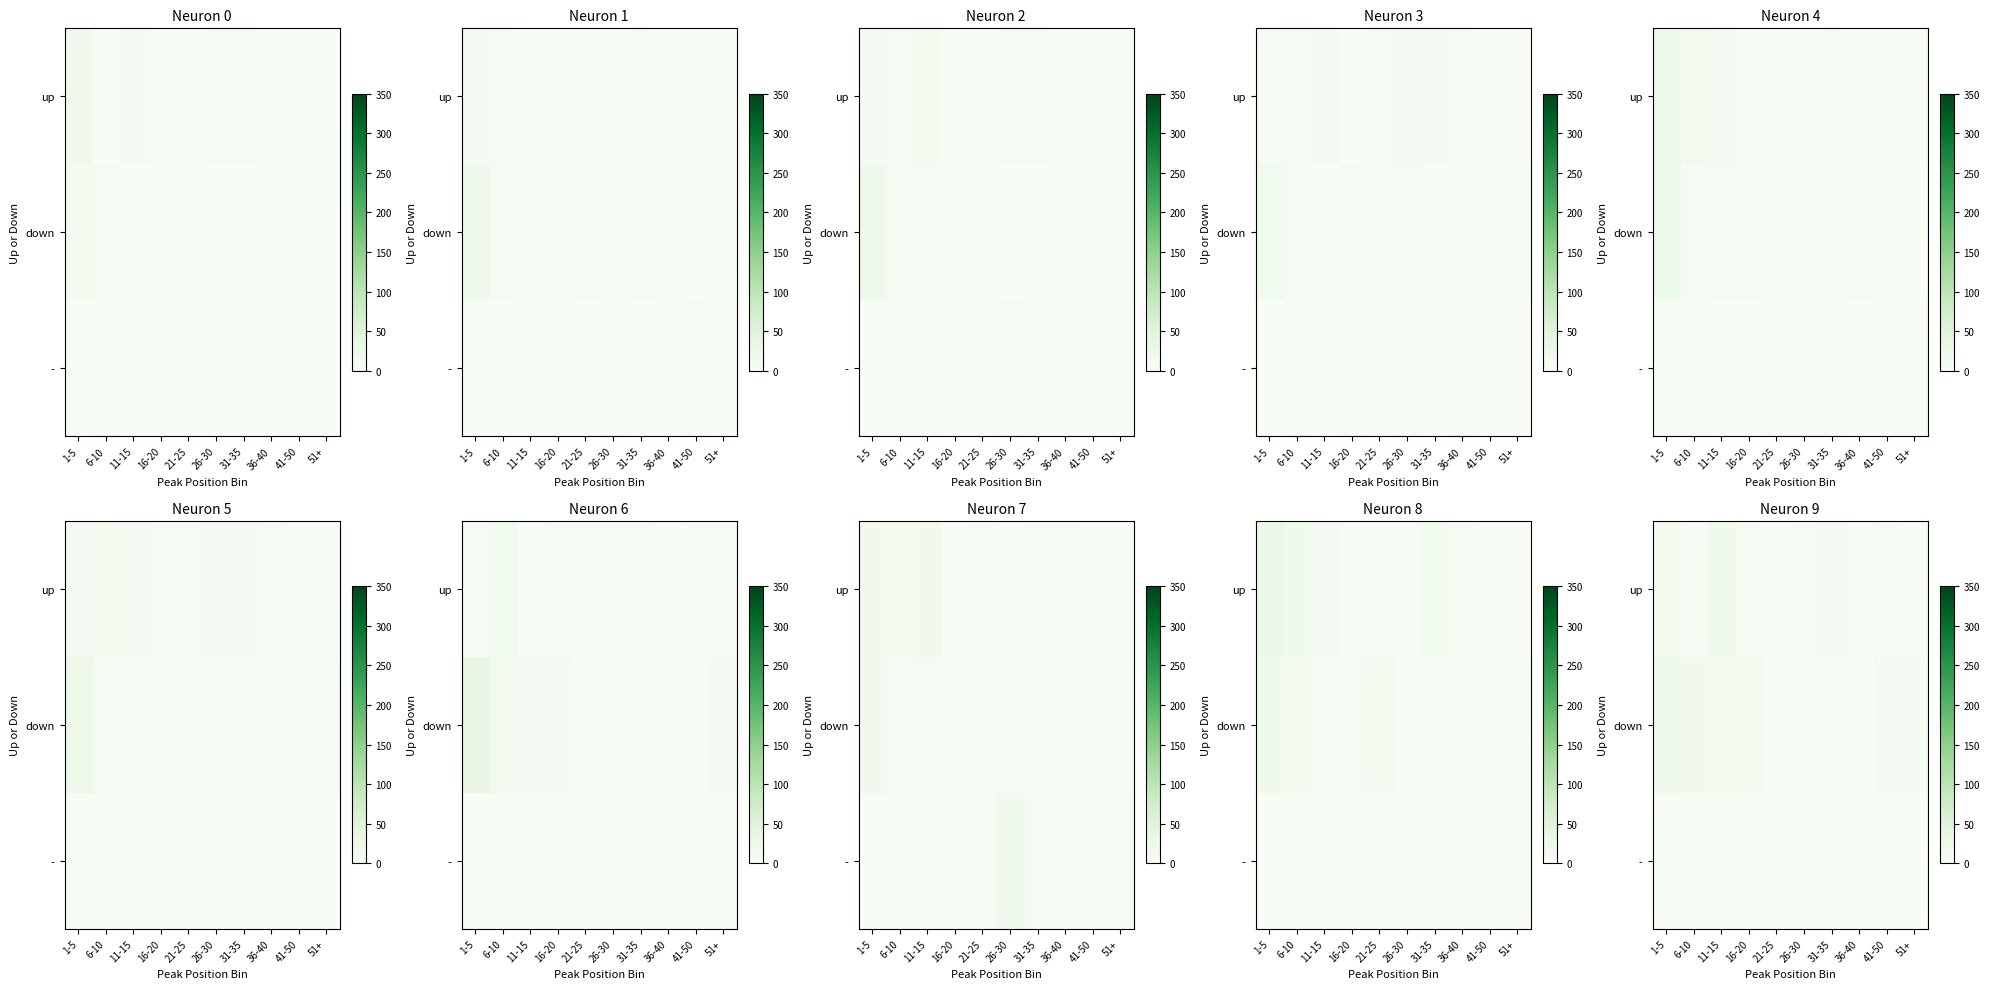

How many series are shown in this chart?

3